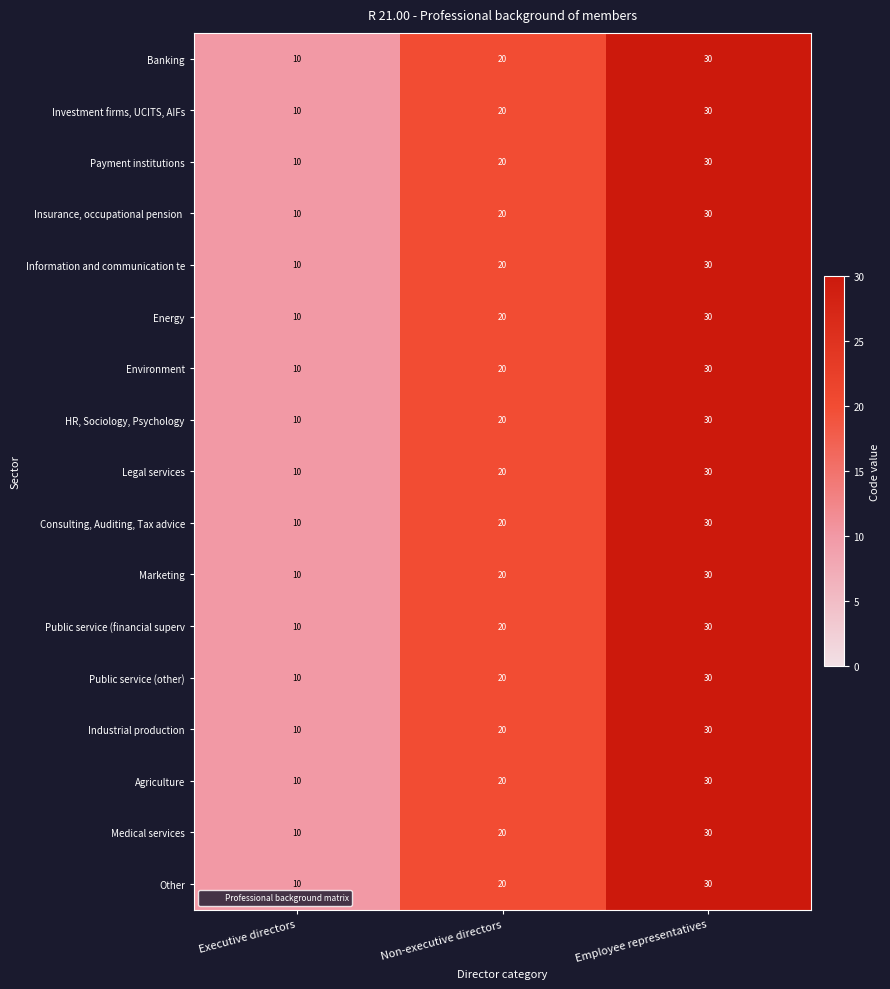

How many Marketing values are between 10 and 30?

3